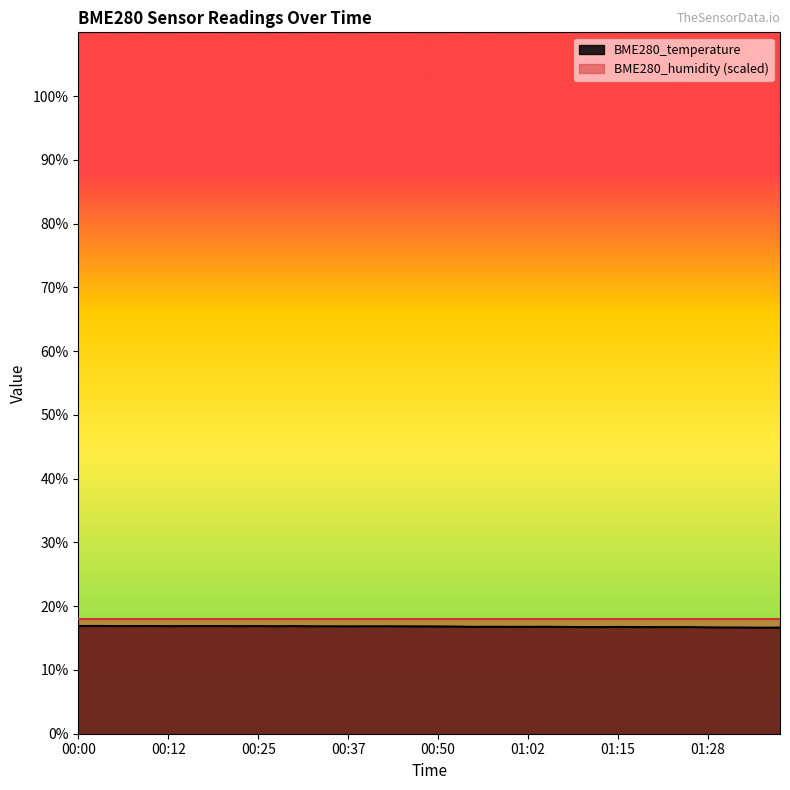

Reading left to right, what are all the values shown in this chart?

16.9	16.9	16.9	16.9	16.9	16.9	16.9	16.9	16.9	16.9	16.9	16.9	16.9	16.9	16.9	16.8	16.9	16.9	16.8	16.8	16.8	16.8	16.8	16.8	16.8	16.8	16.8	16.7	16.7	16.7	16.7	16.7	16.7	16.7	16.7	16.7	16.7	16.6	16.6	16.6